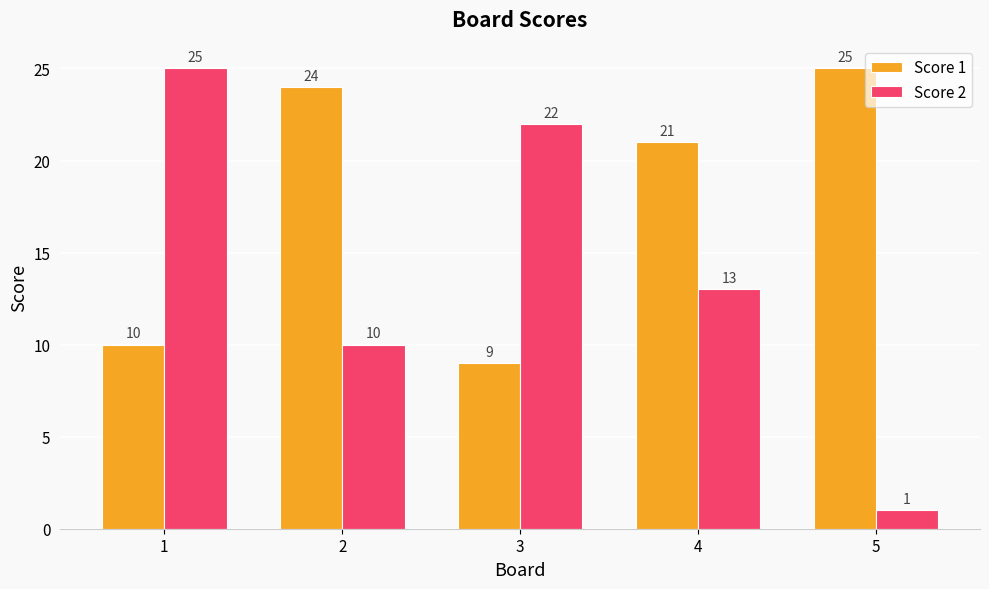

List the labels in order of Score 2 value, smallest first.

5, 2, 4, 3, 1